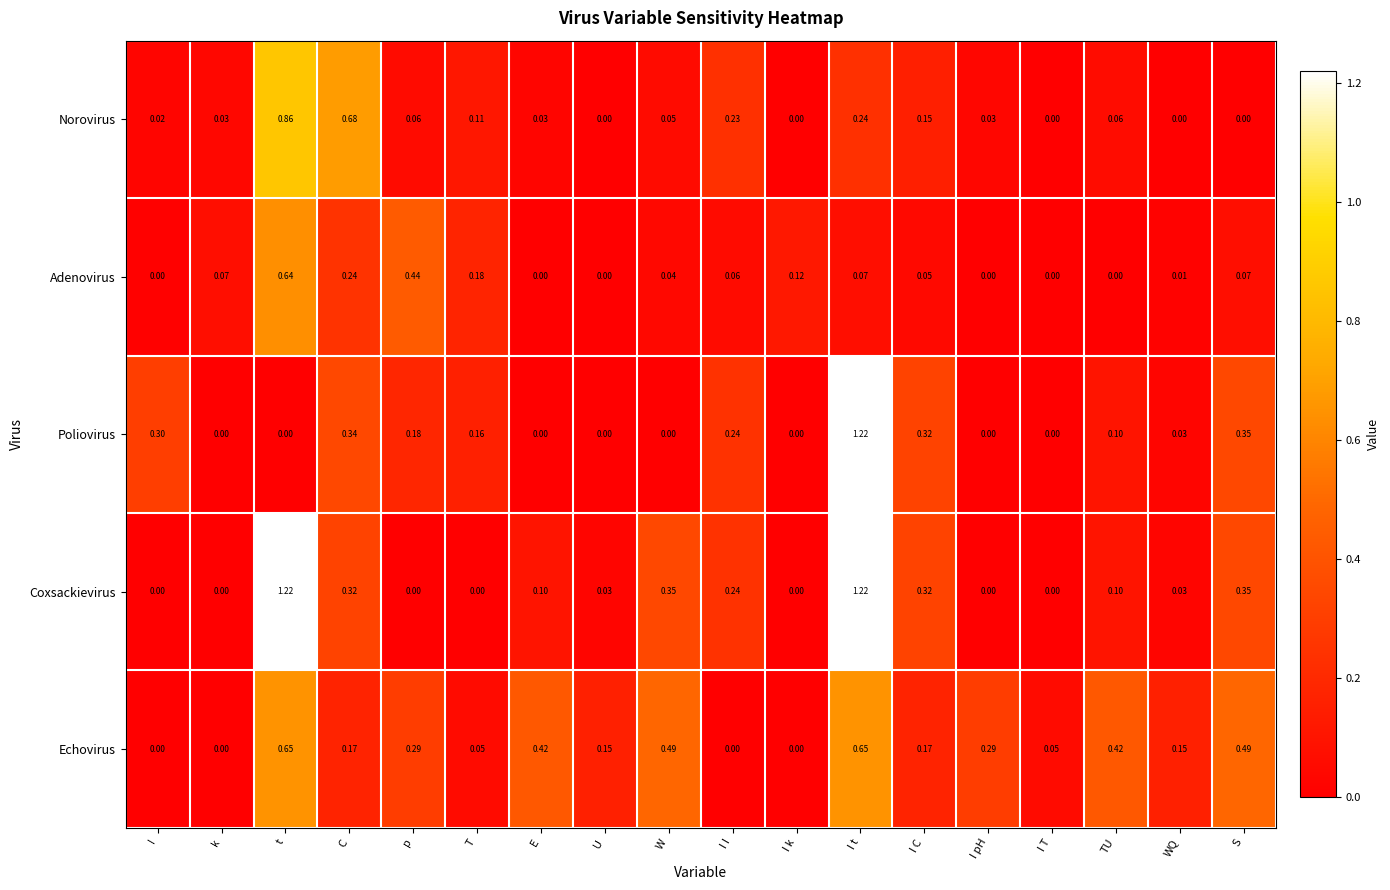

At which category is the sum across all series the highest?

I t